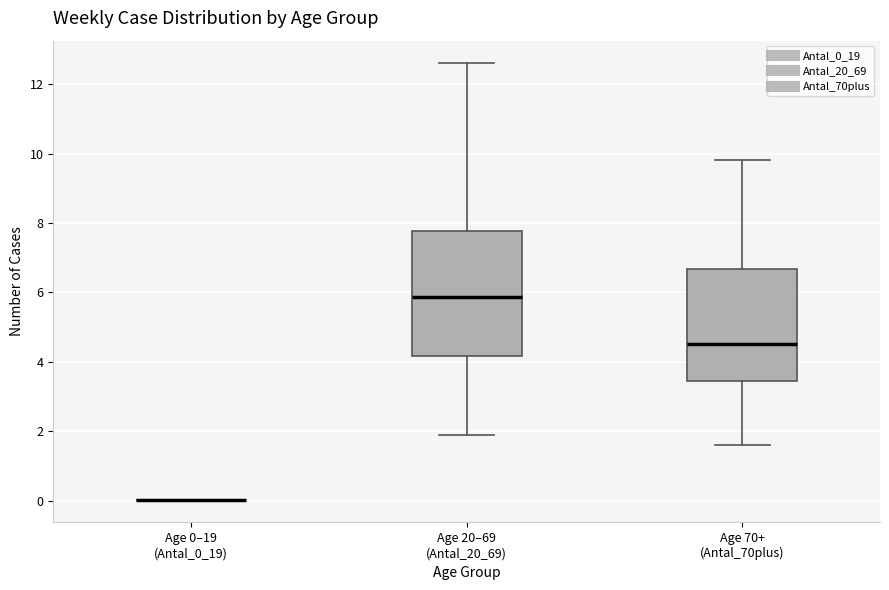

Reading left to right, transcribe this box plot: for each box, give where its median line is, the range the box spans, and where its two whiskers end, as read against the y-axis. The values are not printed on the chart, so give them approximately, as read against the axis.

Age 0–19 (Antal_0_19): box collapsed to a line at 0.0, whiskers 0.0 to 0.0
Age 20–69 (Antal_20_69): median 5.8, box 4.2 to 7.8, whiskers 1.8 to 12.6
Age 70+ (Antal_70plus): median 4.6, box 3.4 to 6.6, whiskers 1.6 to 9.8